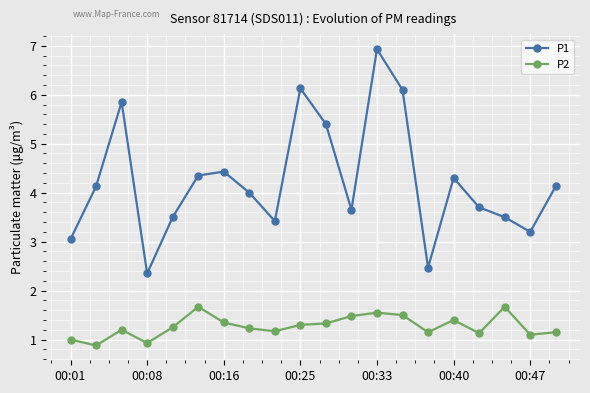

Which series has the largest total across all categories?

P1